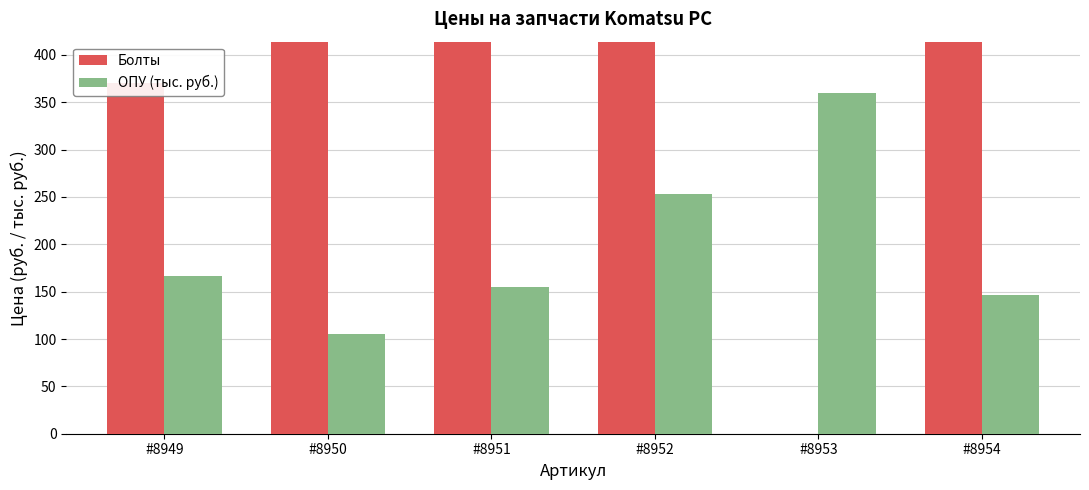

At how many categories does at least one series exceed 94?

6